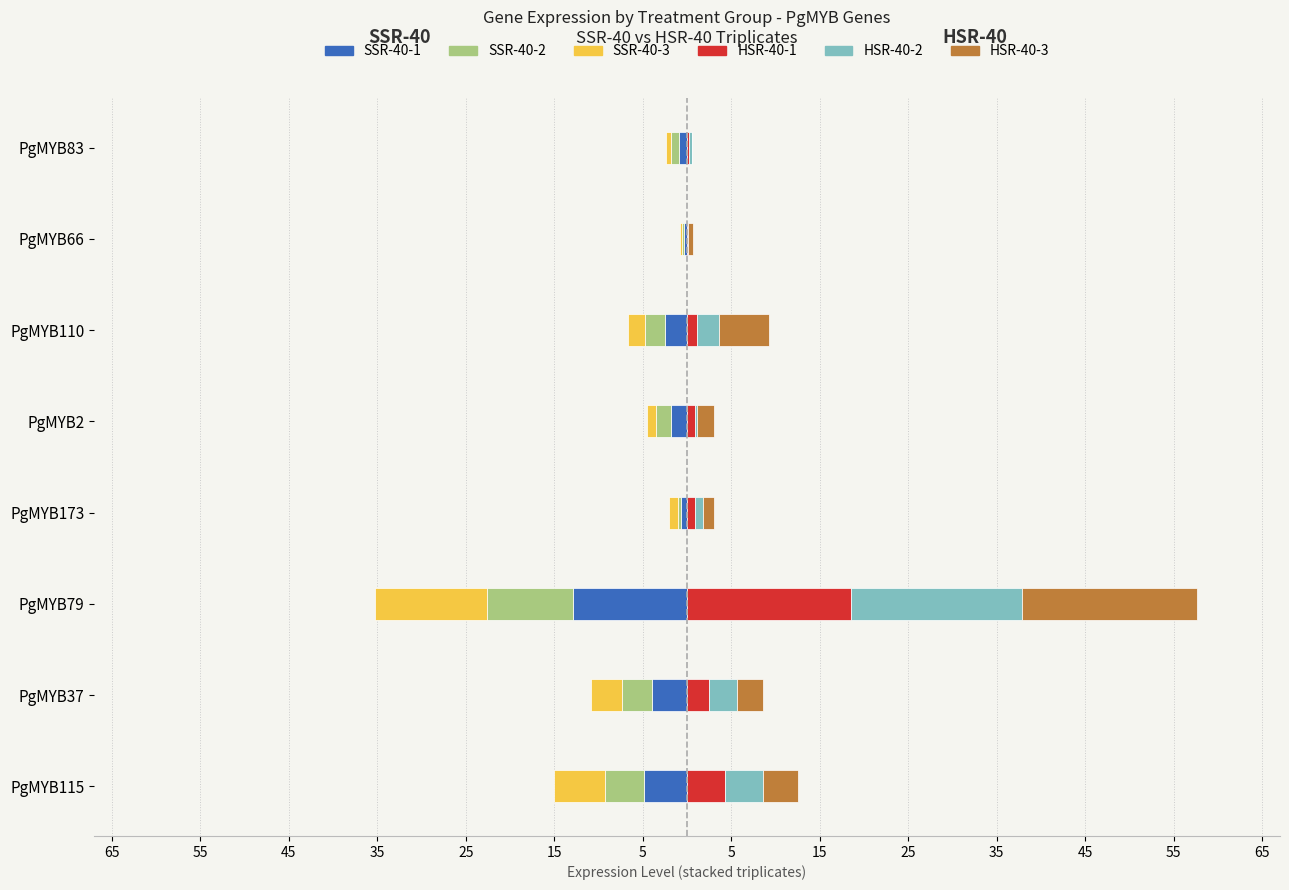

How many bars are there in each group?

6